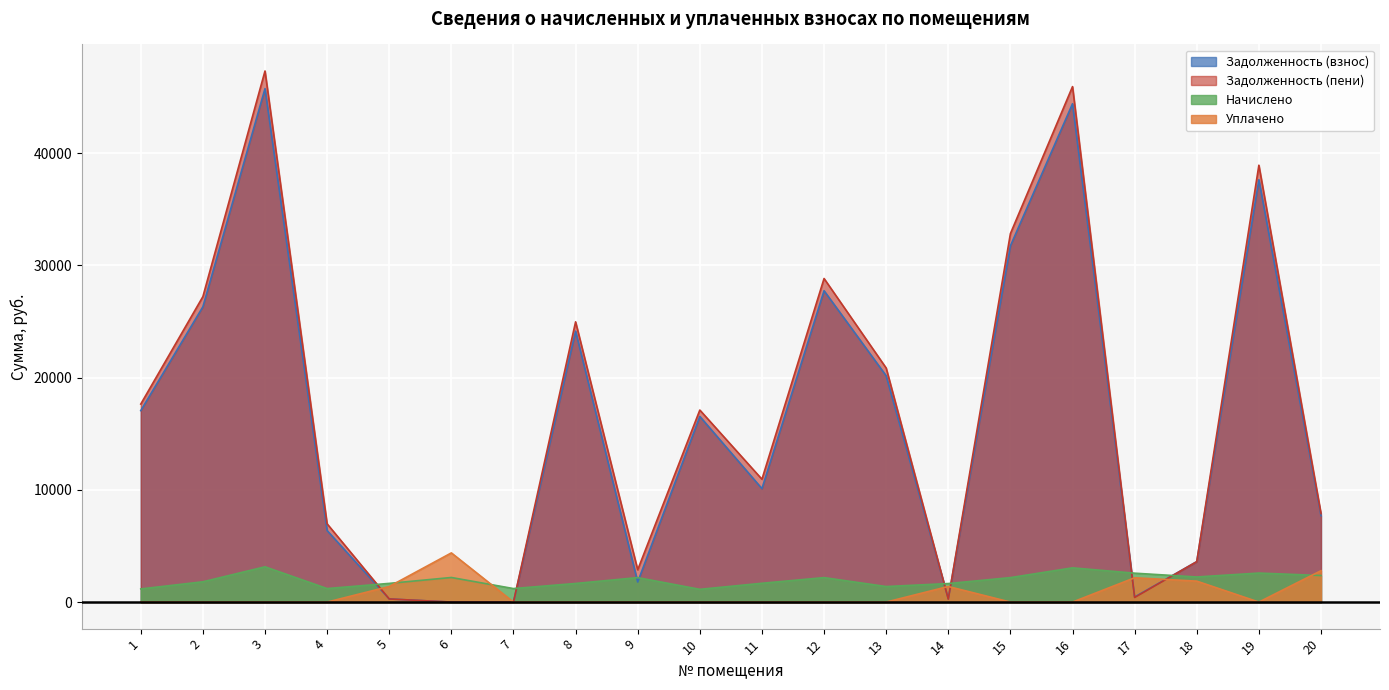

What is the spread (max minus min) of values at 18?

1739.0